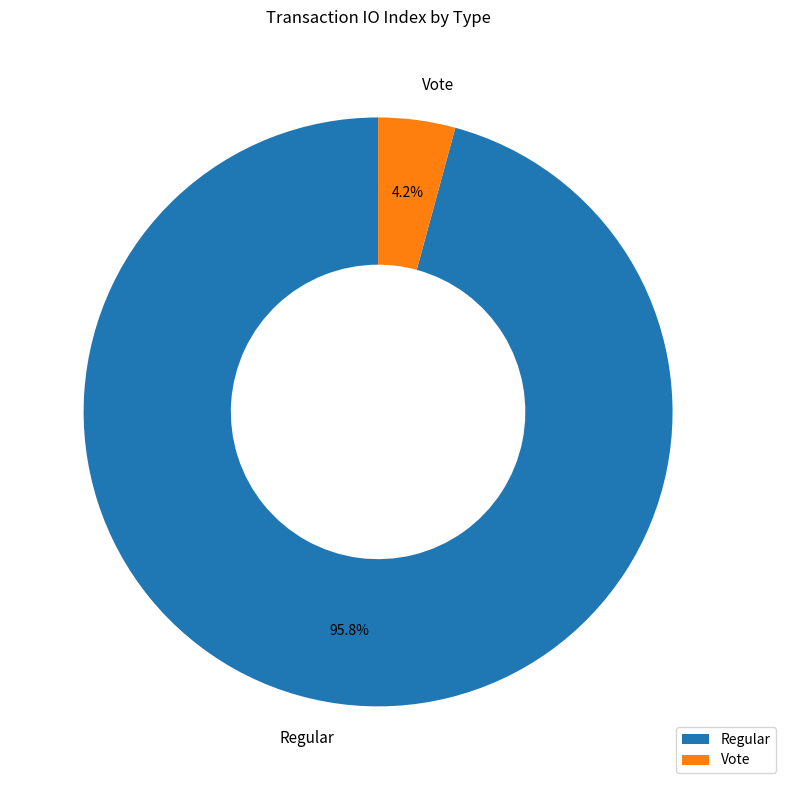

Is Regular the majority of the pie?

Yes